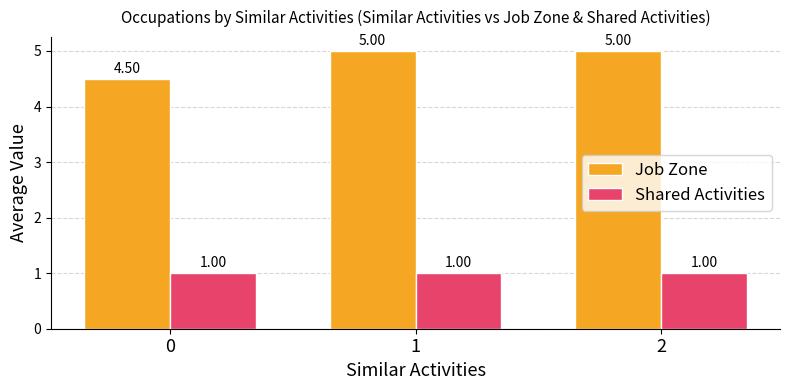

List the series in order of their overall mean, lowest first.

Shared Activities, Job Zone